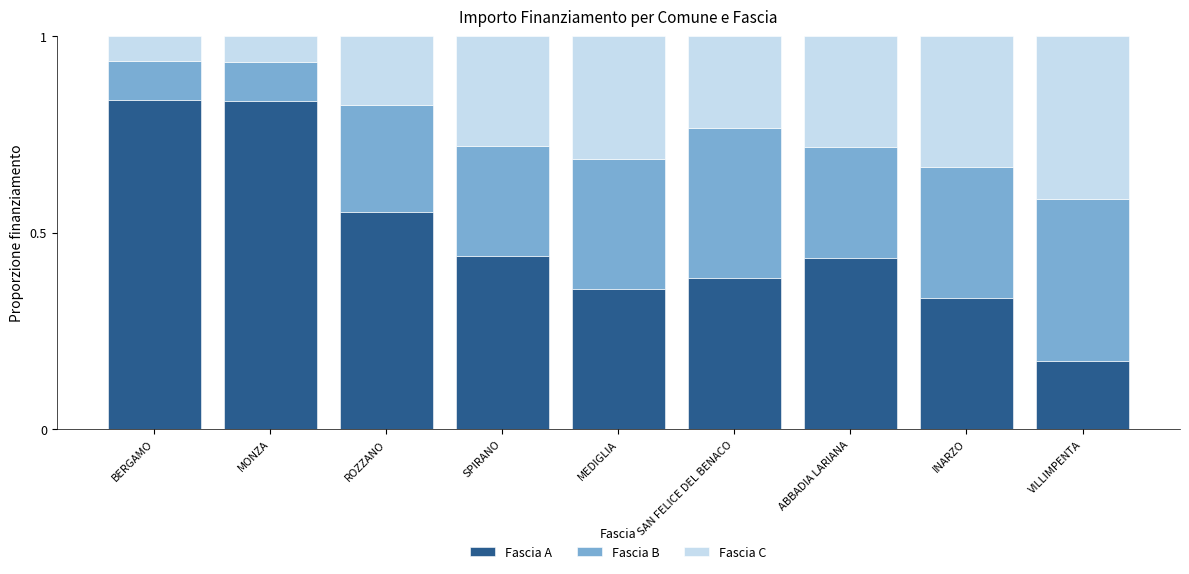

Which category has the lowest value in the Fascia A series?

VILLIMPENTA